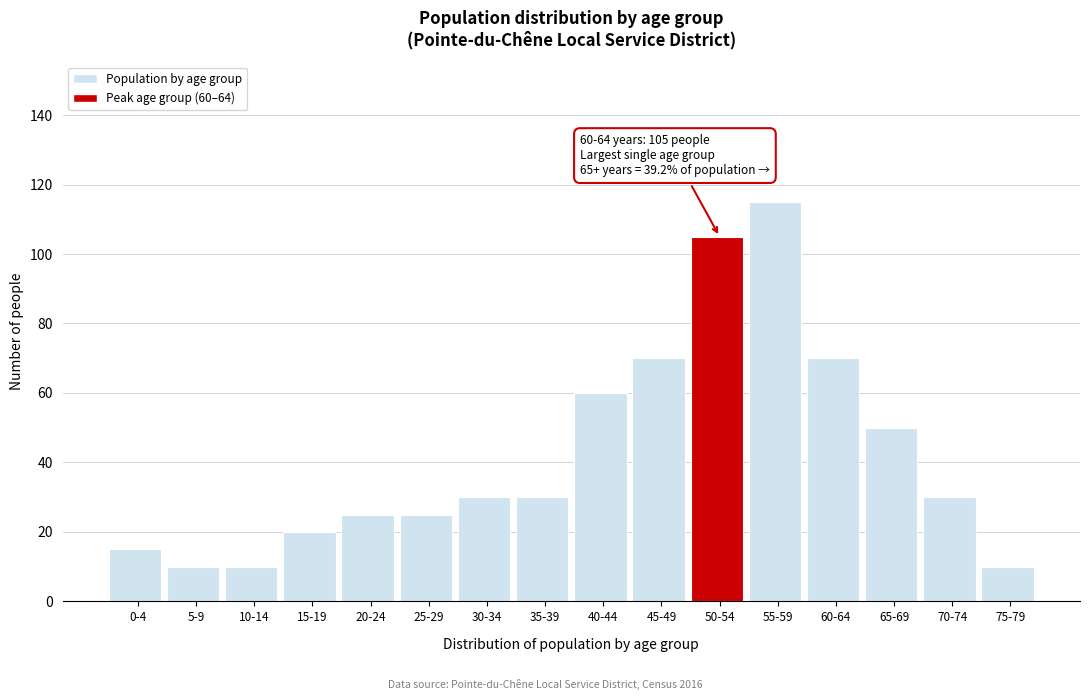

Reading left to right, extract all data points from this chart.

0-4=15	5-9=10	10-14=10	15-19=20	20-24=25	25-29=25	30-34=30	35-39=30	40-44=60	45-49=70	50-54=105	55-59=115	60-64=70	65-69=50	70-74=30	75-79=10